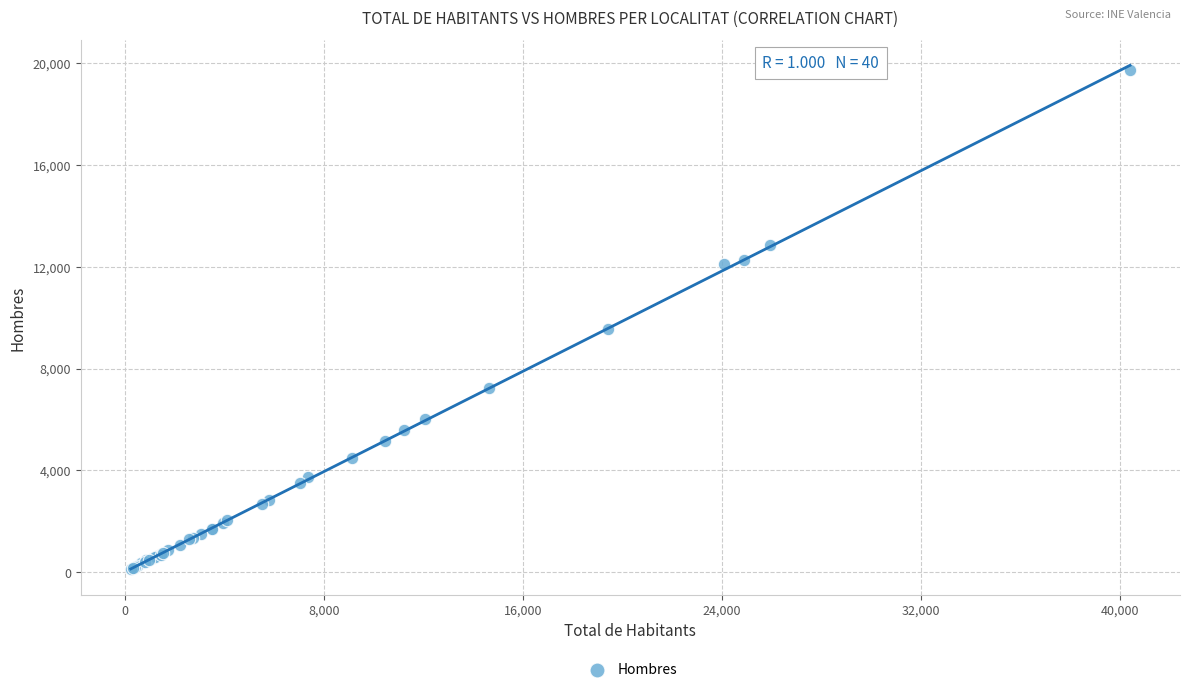

What Y value in the scatter plot is closest to 9911?

9573